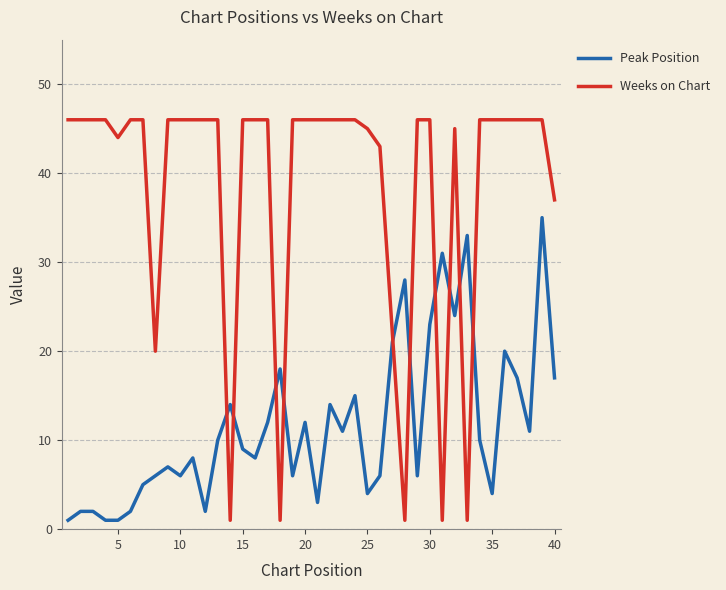

What is the maximum value shown in the chart?

46